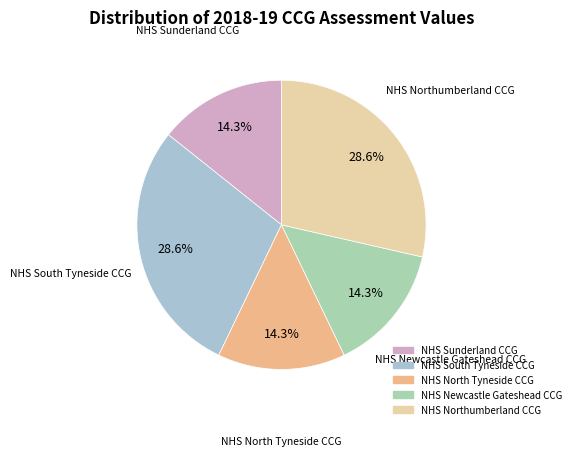

To the nearest percent, what percentage of the pie is NHS South Tyneside CCG?

29%